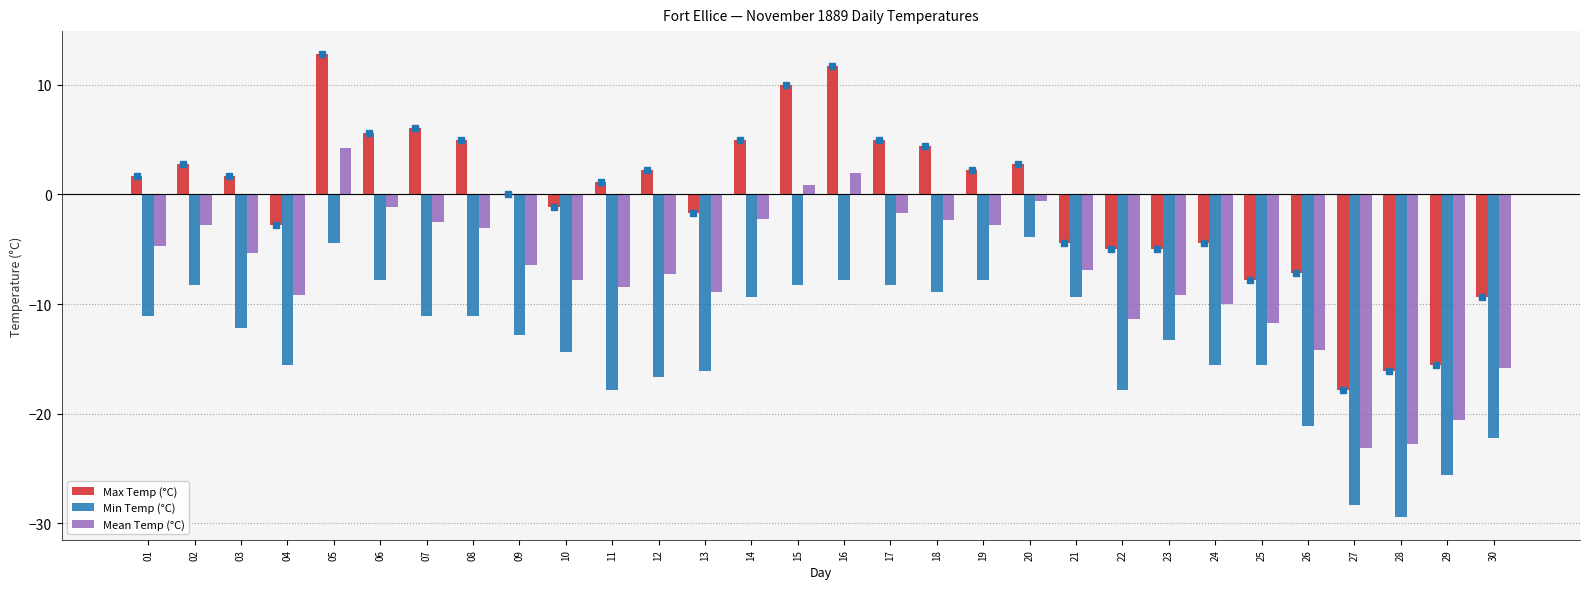

The value of Max Temp (°C) at 28 is -16.1. True or false?

True